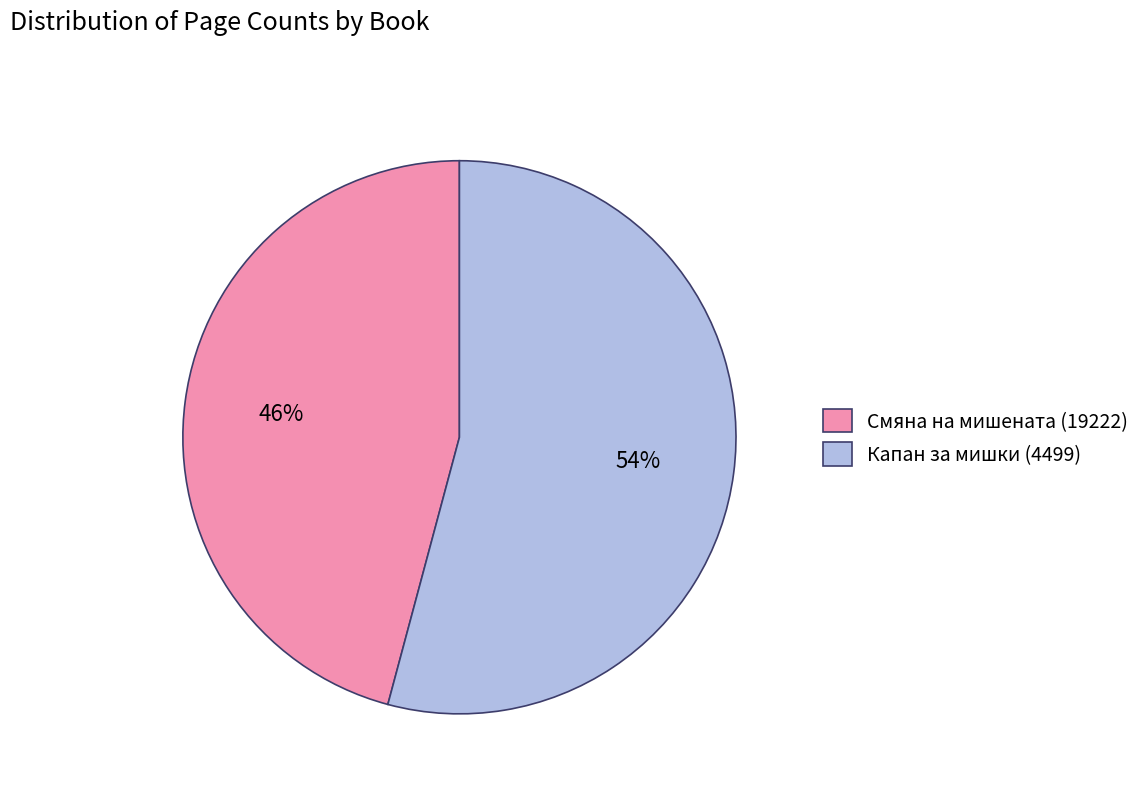

Count the number of slices in the pie.

2